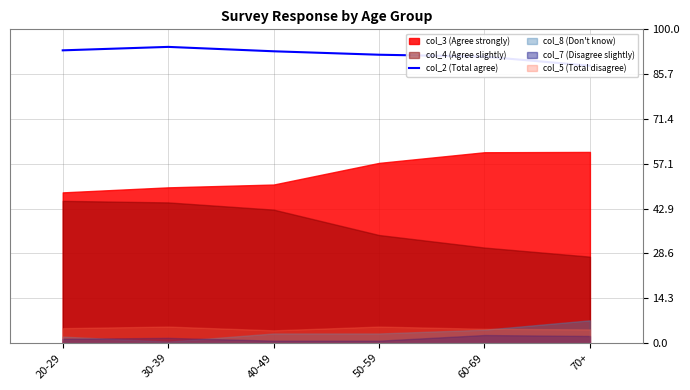

List the labels in order of value, largest first.

30-39, 20-29, 40-49, 50-59, 60-69, 70+